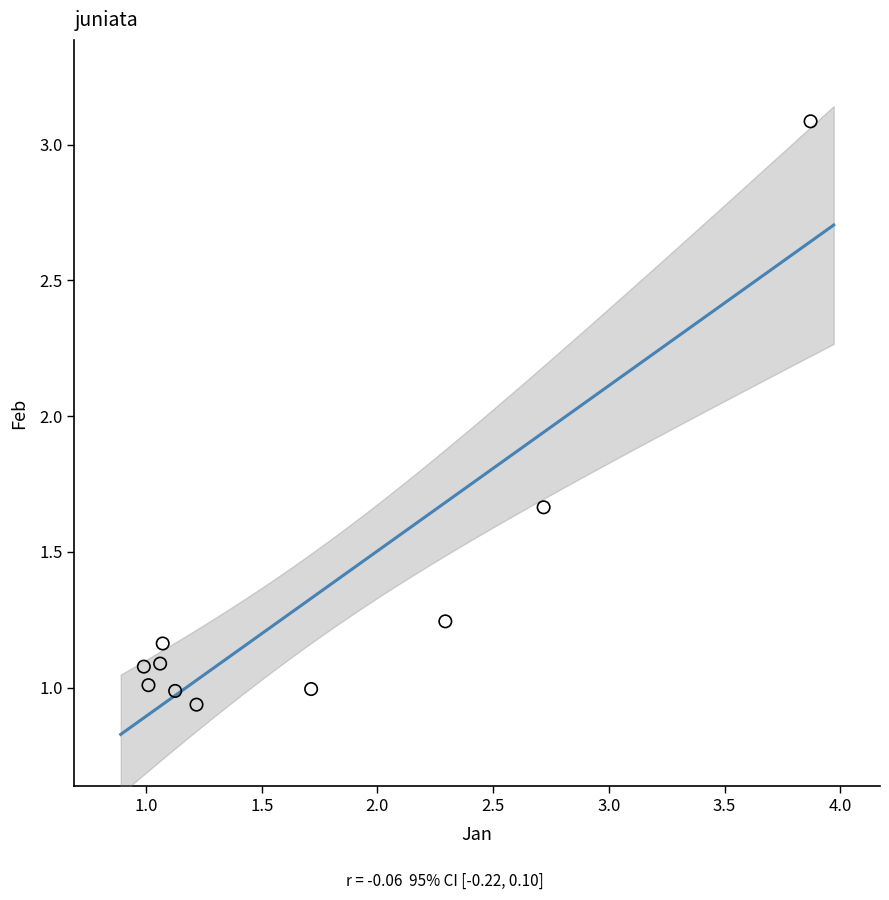

What is the range of X values (max minus min)?

2.9